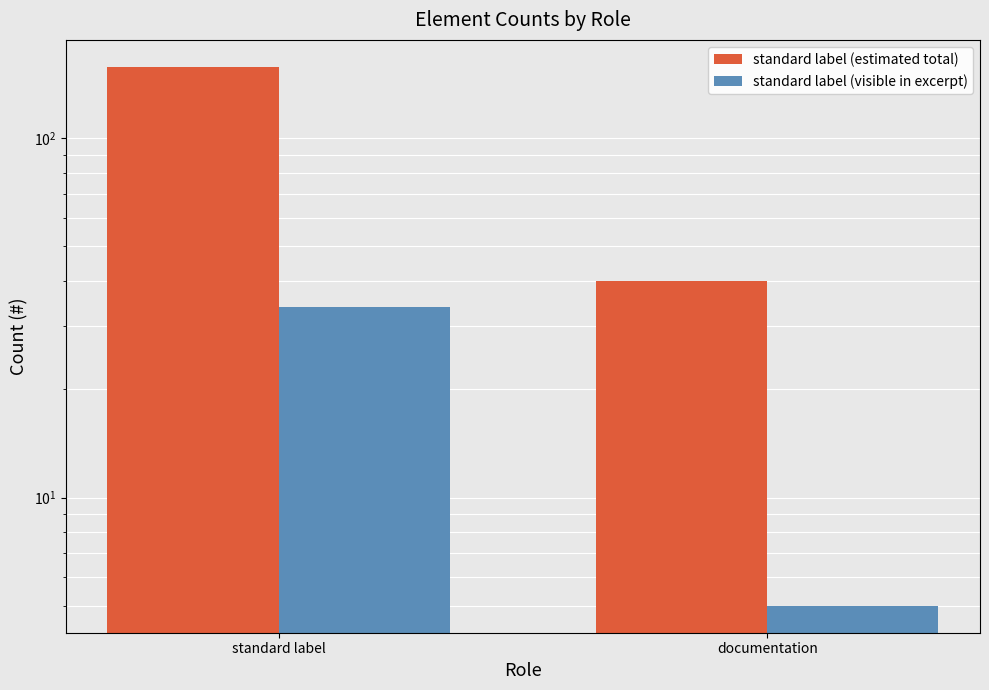

How many data points does each series have?

2